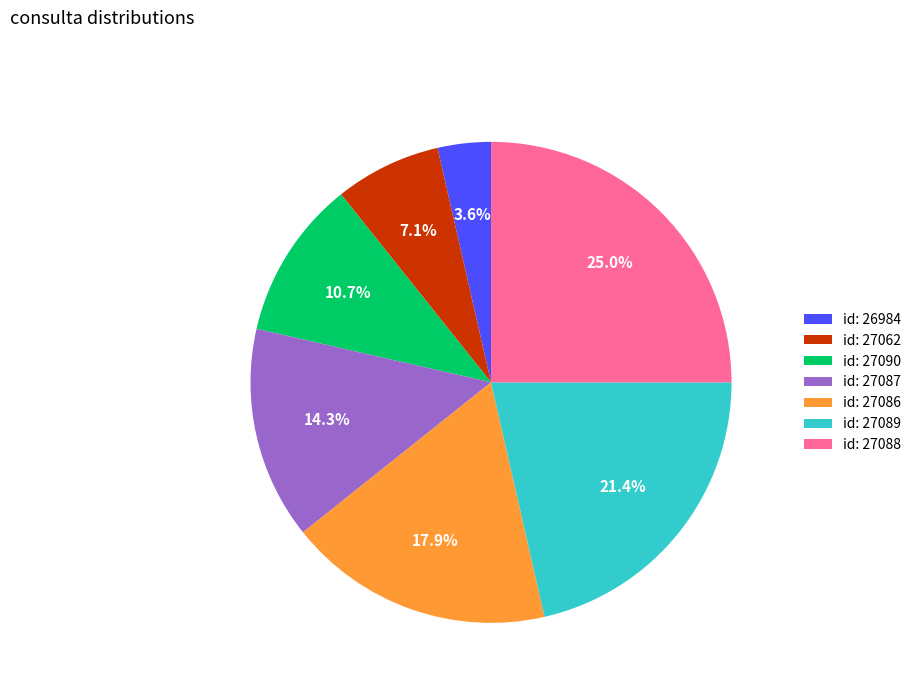

Between id: 27086 and id: 27089, which is larger?

id: 27089